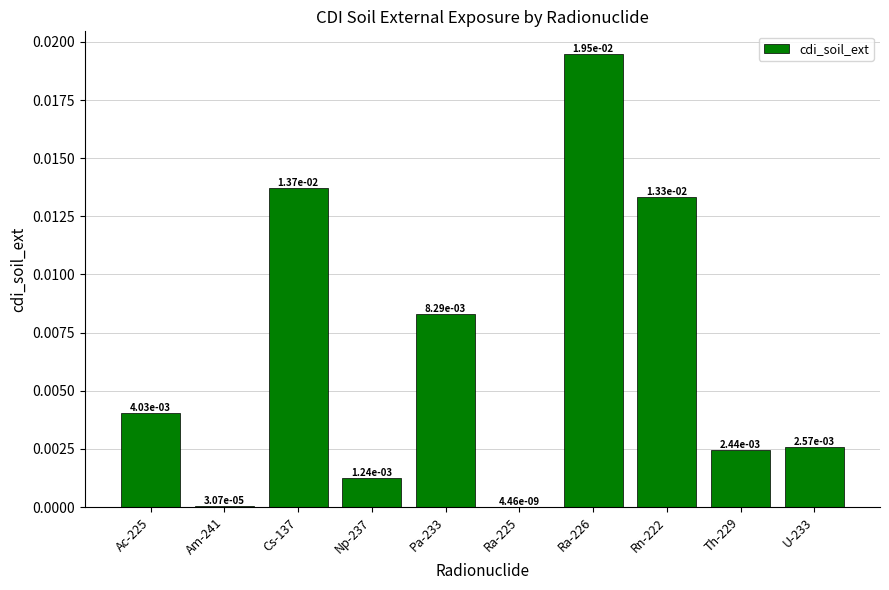

How many categories are shown in the chart?

10